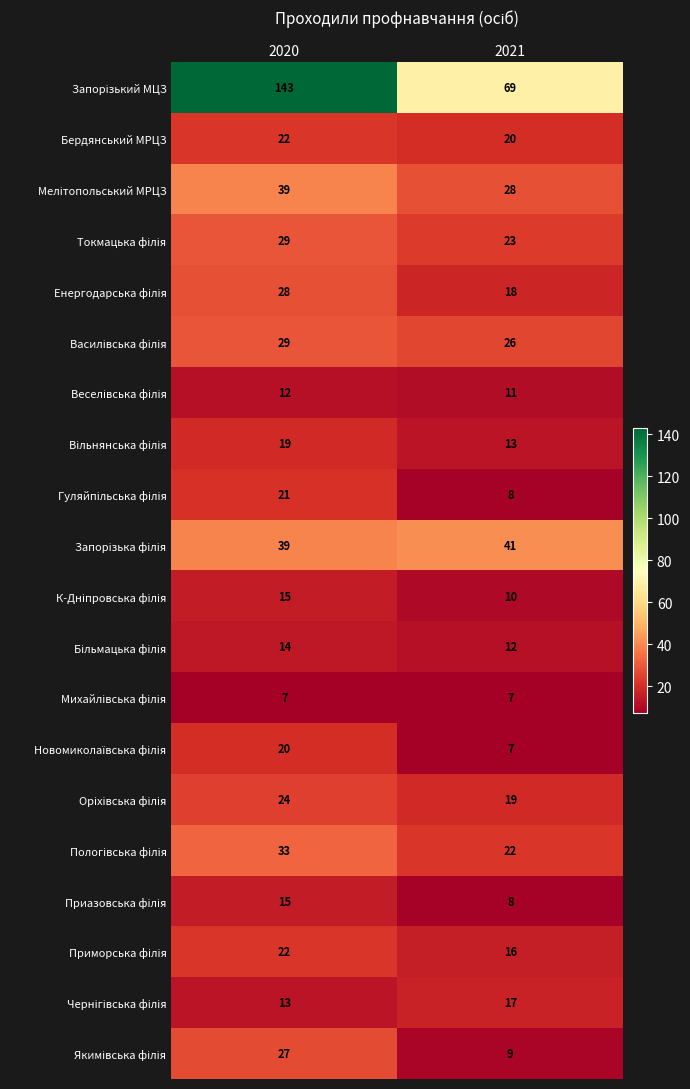

What is the average value of the Бердянський МРЦЗ series?

21